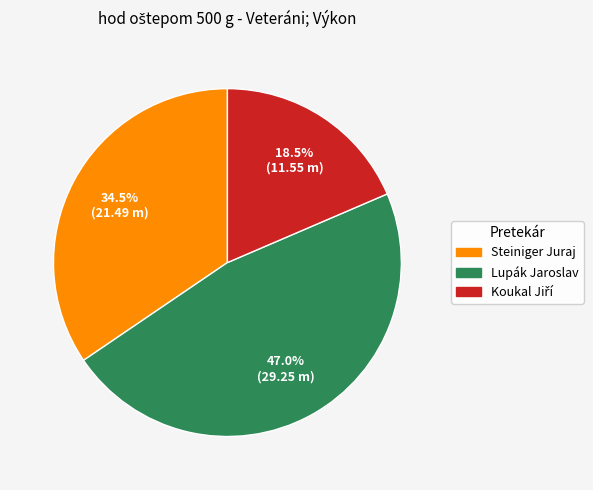

What percentage do Lupák Jaroslav and Steiniger Juraj together represent?

81.5%